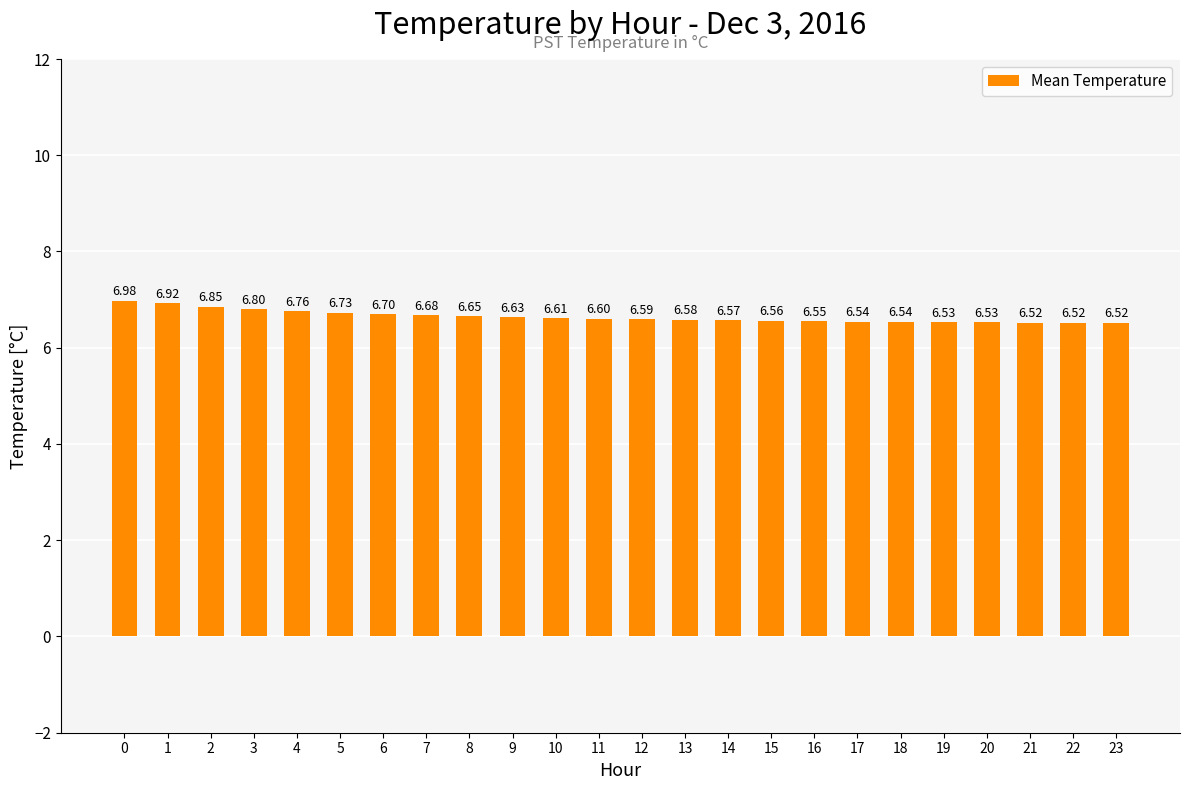

What is the sum of all values?

159.5